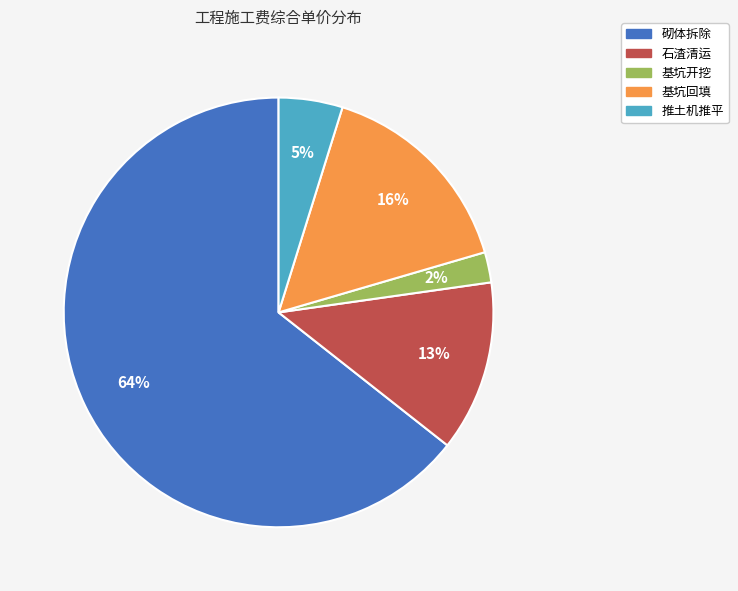

To the nearest percent, what is the difference between the 基坑回填 and 推土机推平 slice percentages?

11%